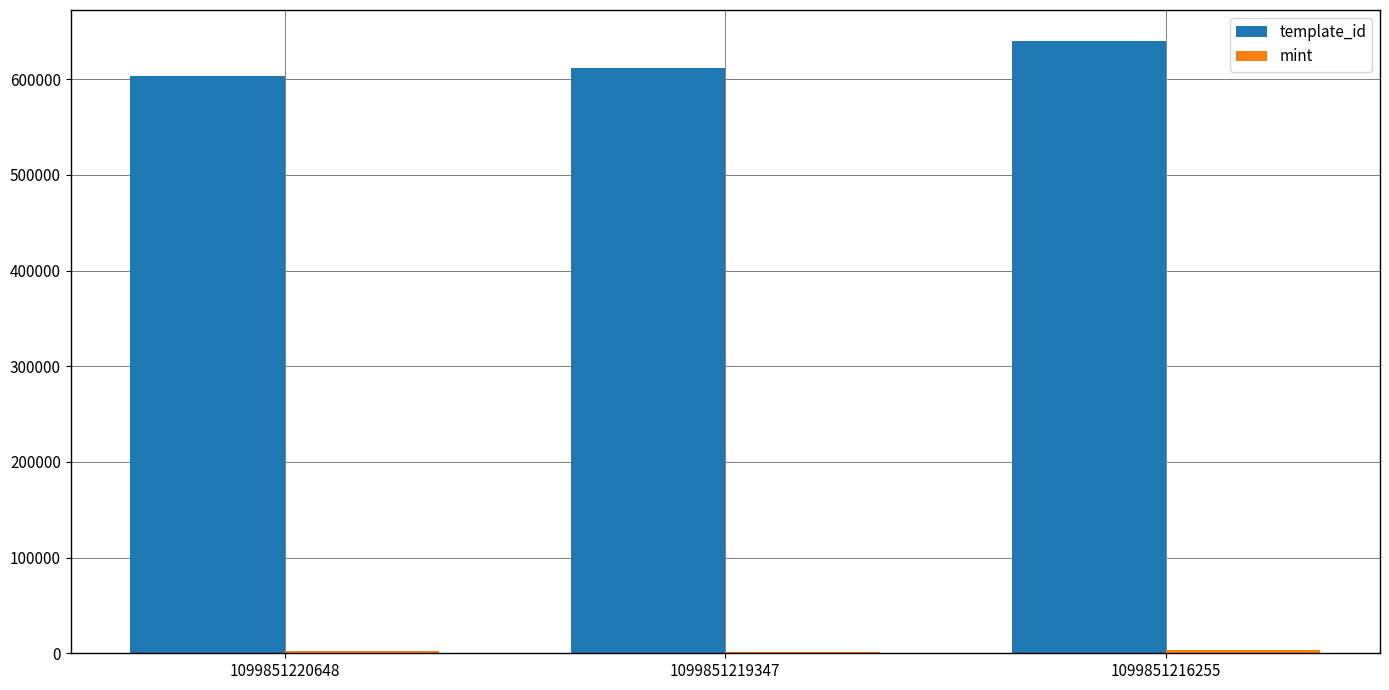

What is the total value across all series at 1099851216255?

644347